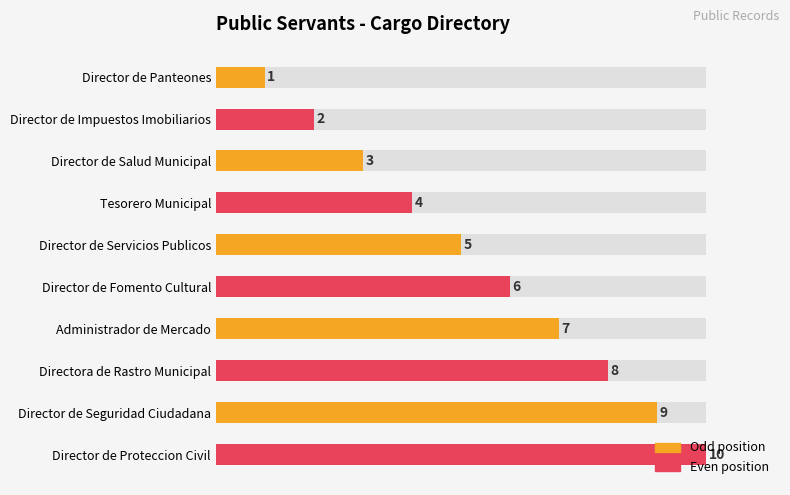

True or false: the data shows 0 at Director de Panteones.

False